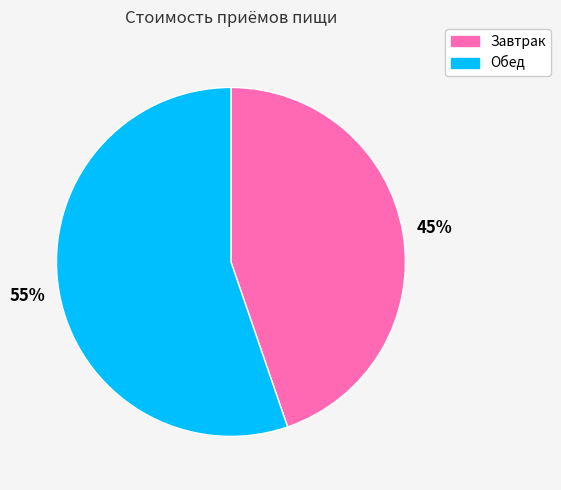

To the nearest percent, what portion does Обед represent?

55%